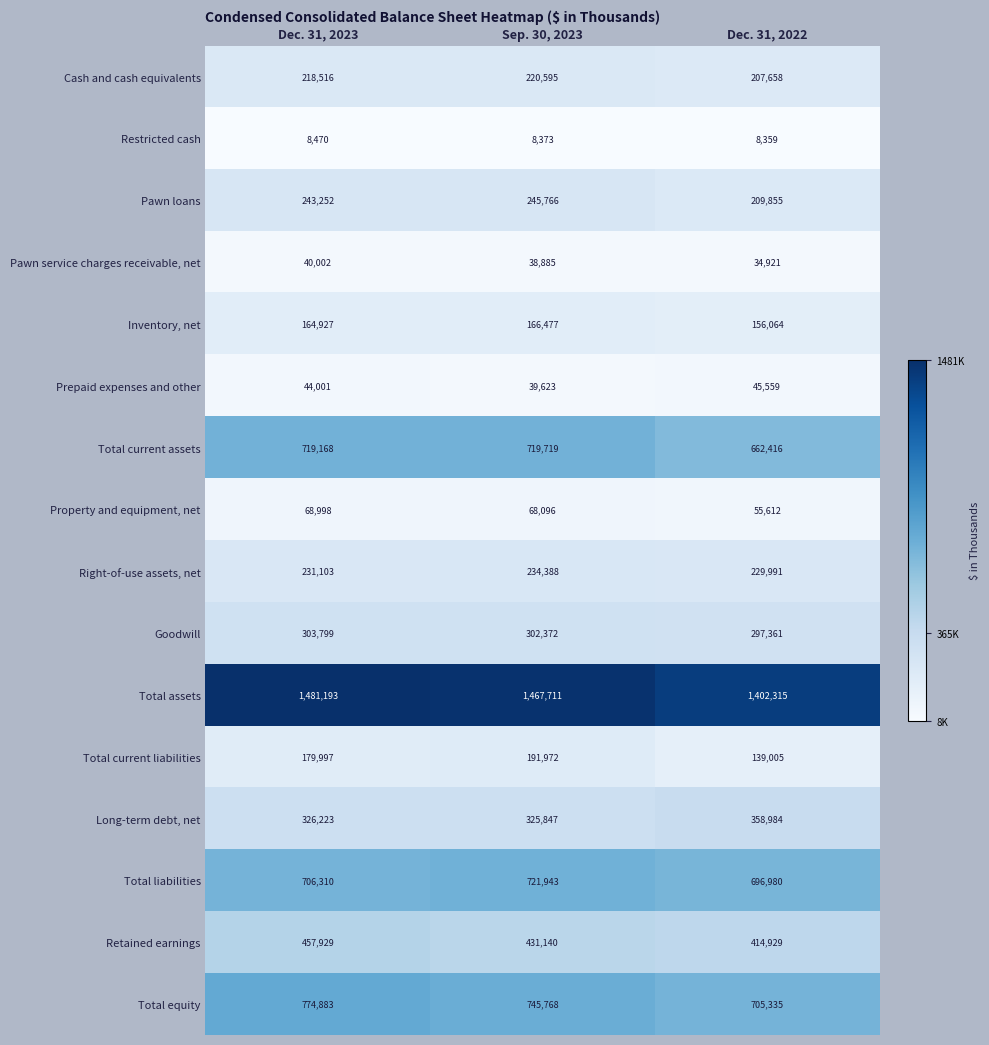

The value of Right-of-use assets, net at Dec. 31, 2022 is 229991. True or false?

True